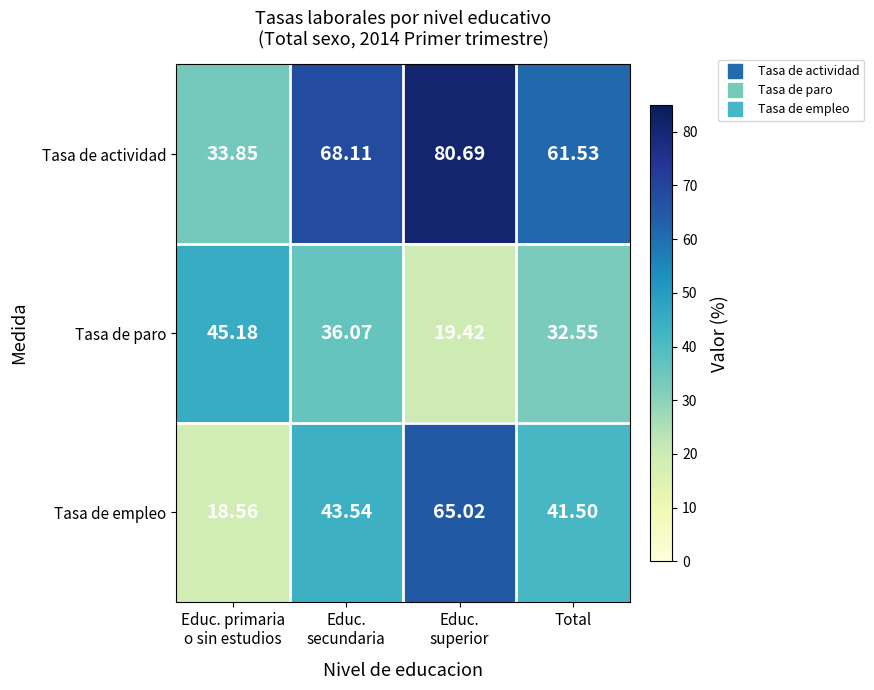

At which label is Tasa de empleo closest to 41?

Total